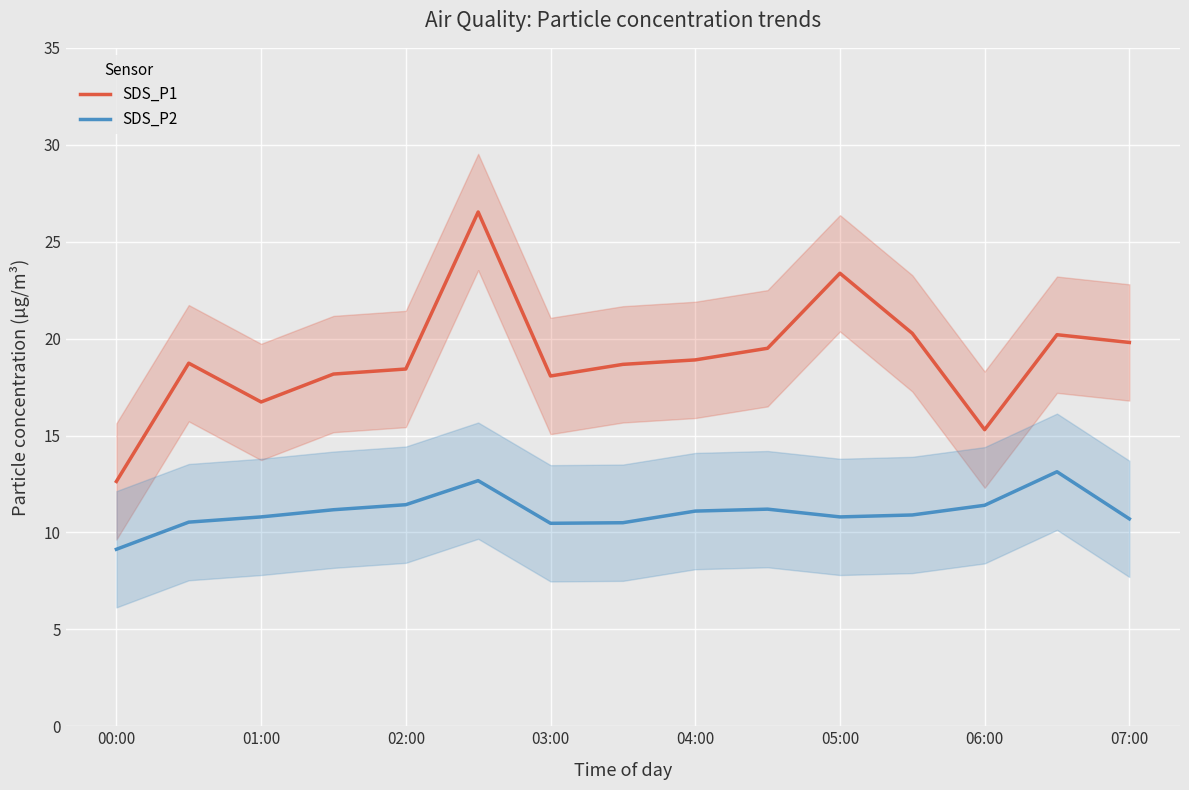

True or false: SDS_P2 and SDS_P1 intersect in this chart.

False